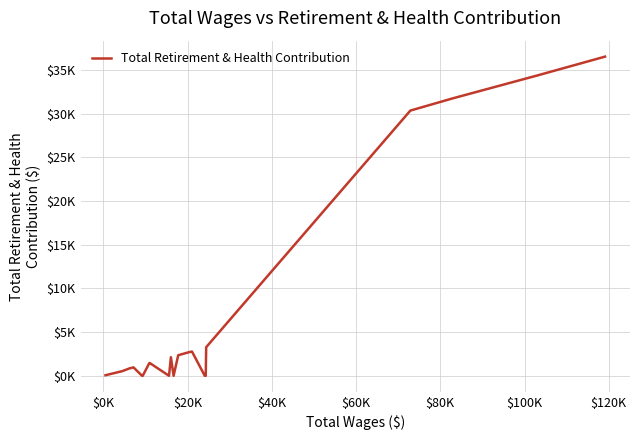

Does the chart have visible grid lines?

Yes